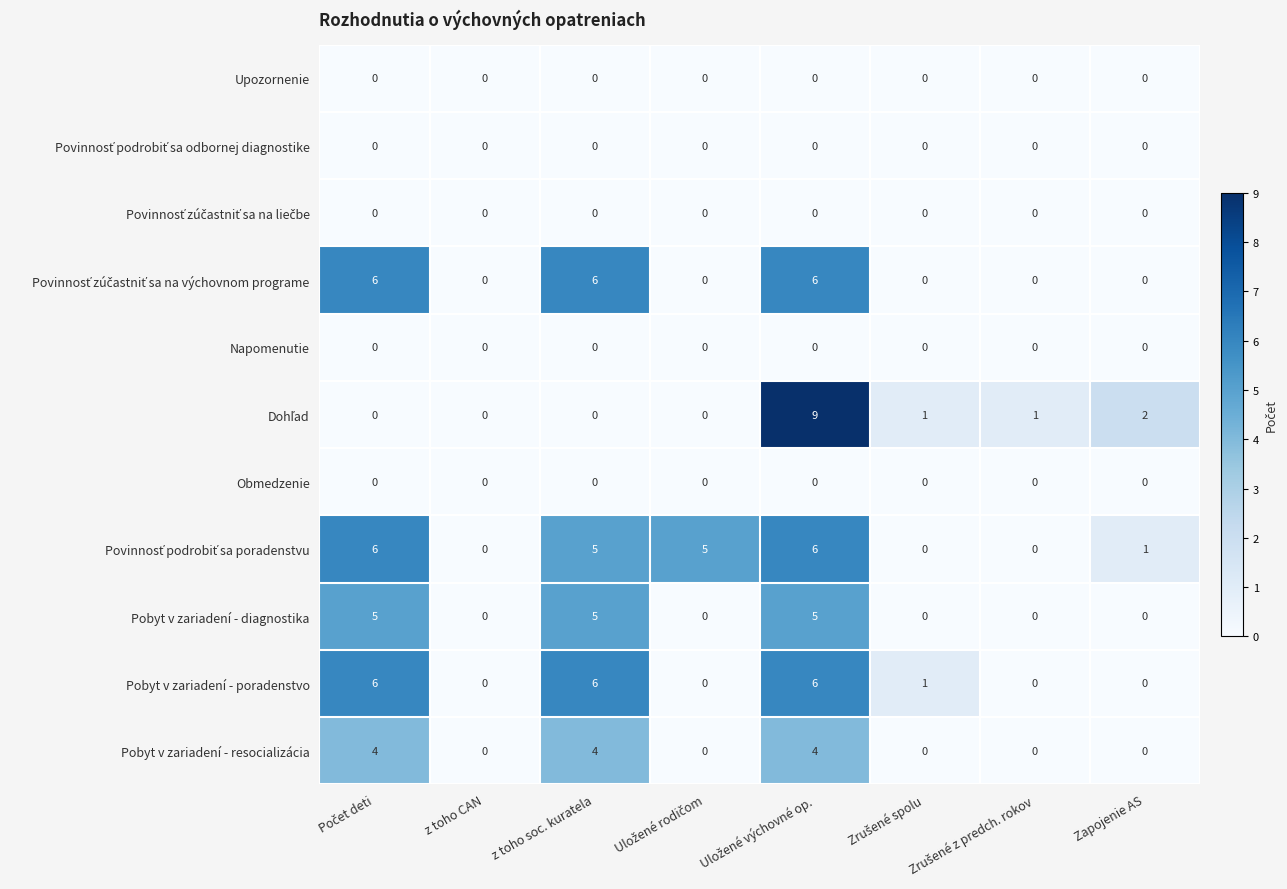

Is it true that Pobyt v zariadení - diagnostika equals 9 at z toho soc. kuratela?

False